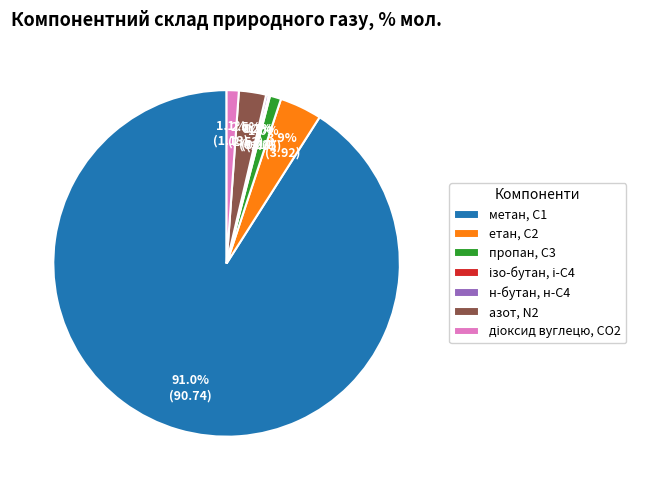

What is the largest slice in the pie chart?

метан, С1